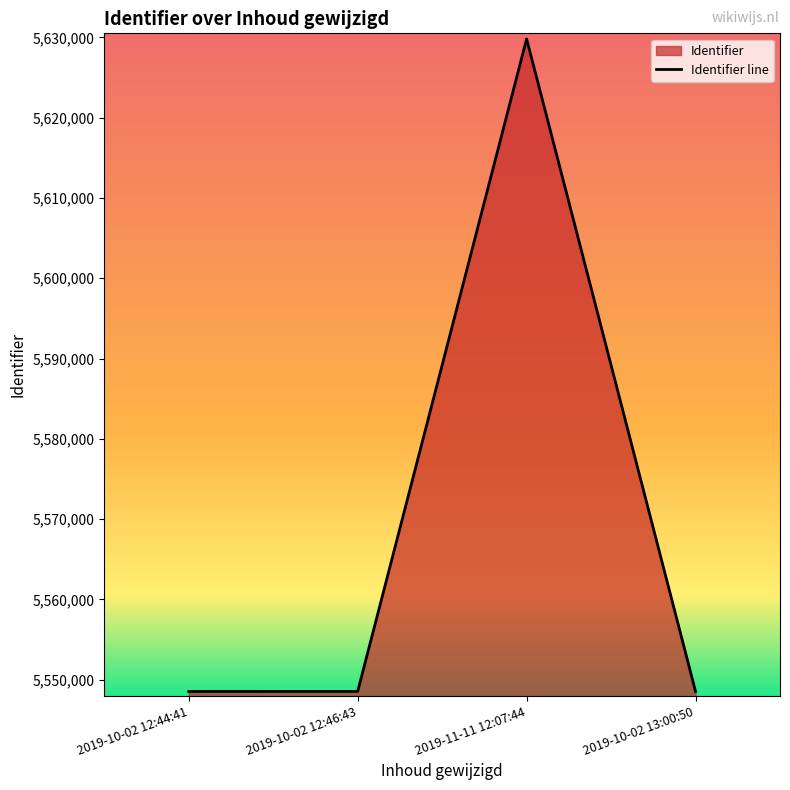

What is the difference between the values at 2019-10-02 12:46:43 and 2019-11-11 12:07:44?

81257